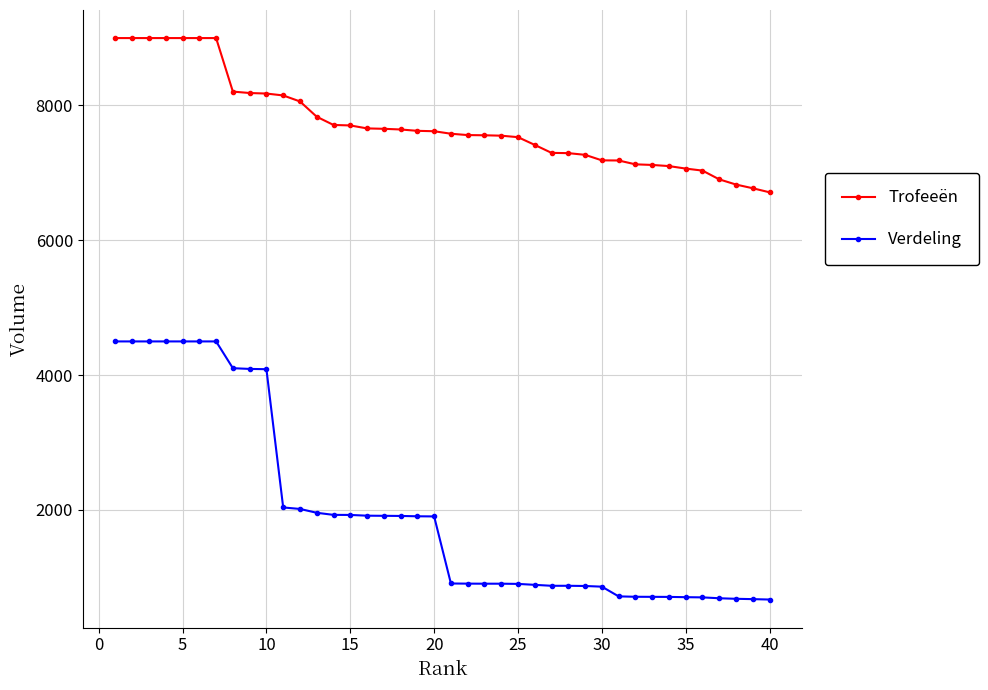

Which series has the widest spread of values?

Verdeling